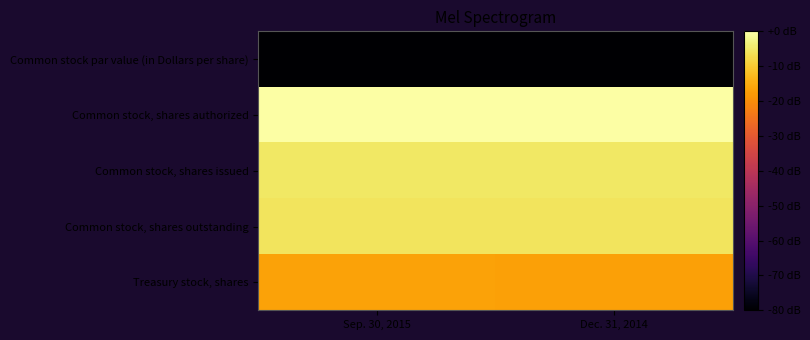

Rank the series at Dec. 31, 2014 from lowest to highest value.

Common stock par value (in Dollars per share), Treasury stock, shares, Common stock, shares outstanding, Common stock, shares issued, Common stock, shares authorized